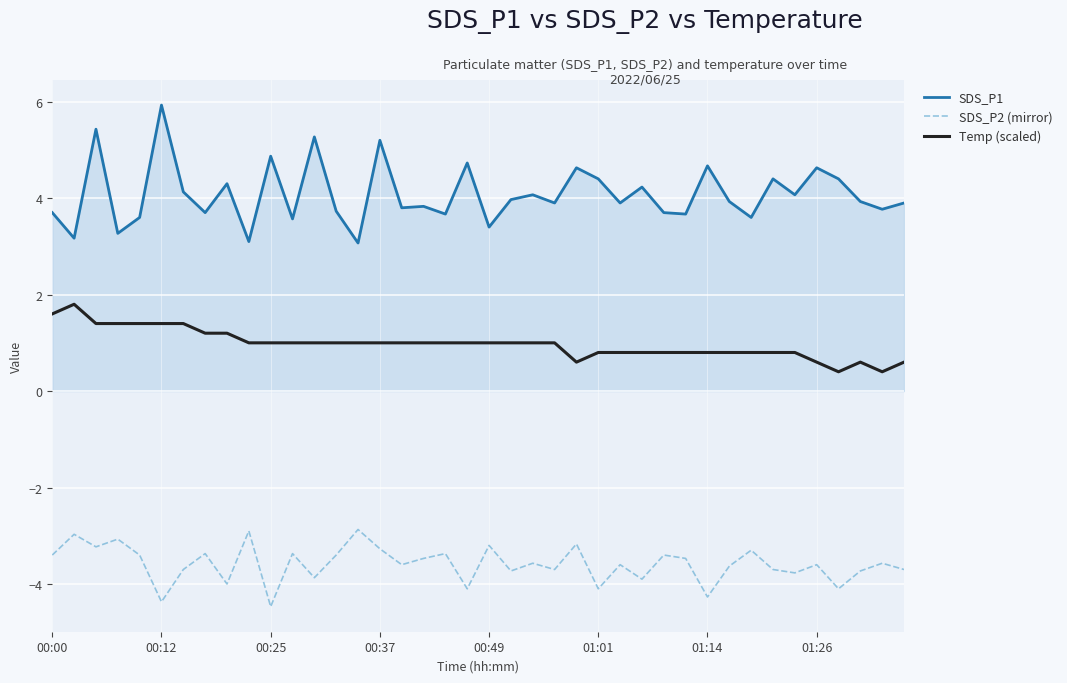

True or false: SDS_P1 and Temp (scaled) cross at least once.

False